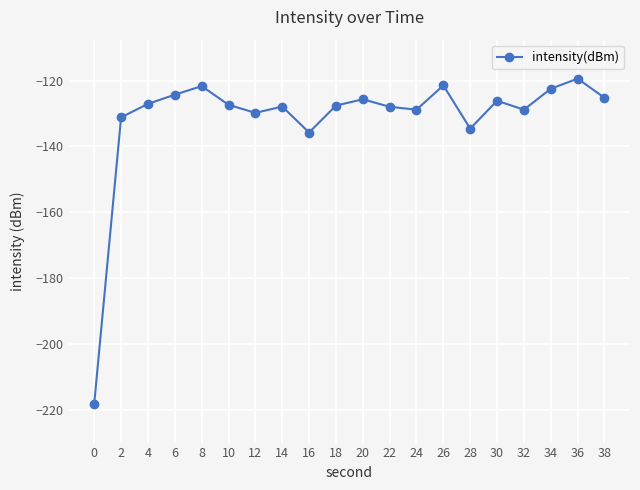

What is the sum of the values at 0 and 38?

-343.3